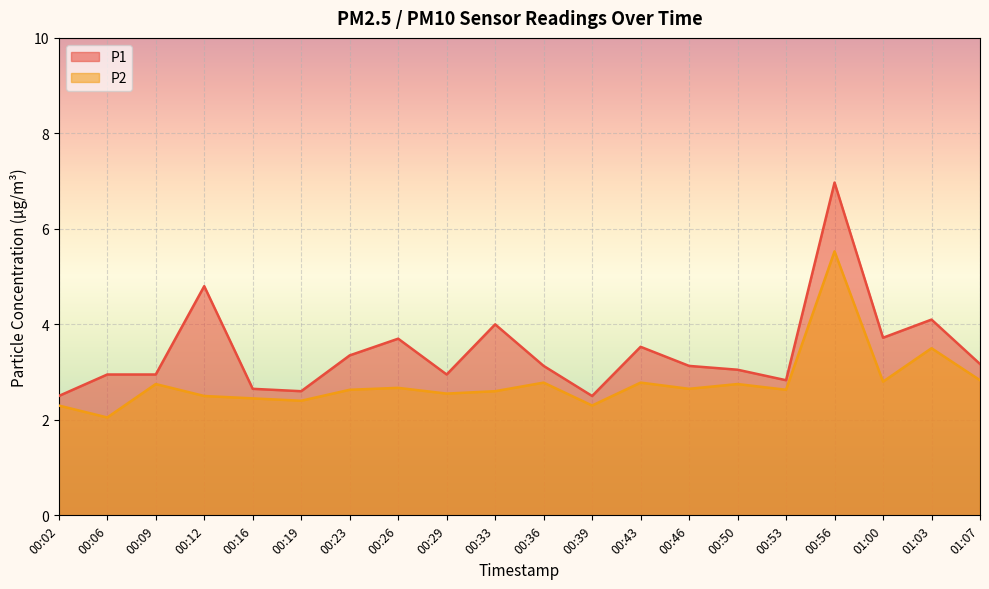

At which label is P2 closest to 3?

01:07